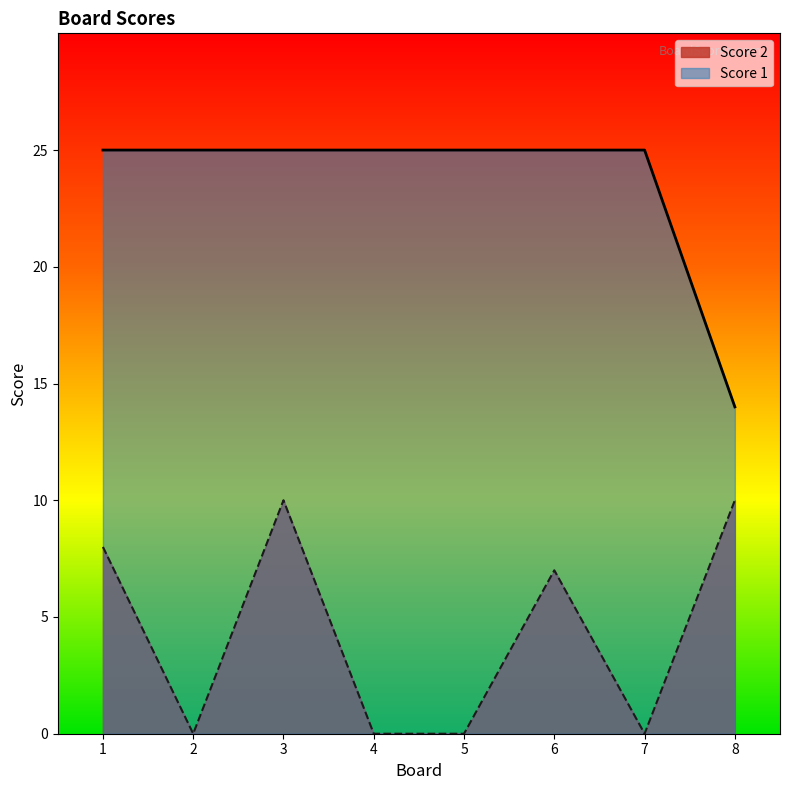

Which series has the widest spread of values?

Score 1